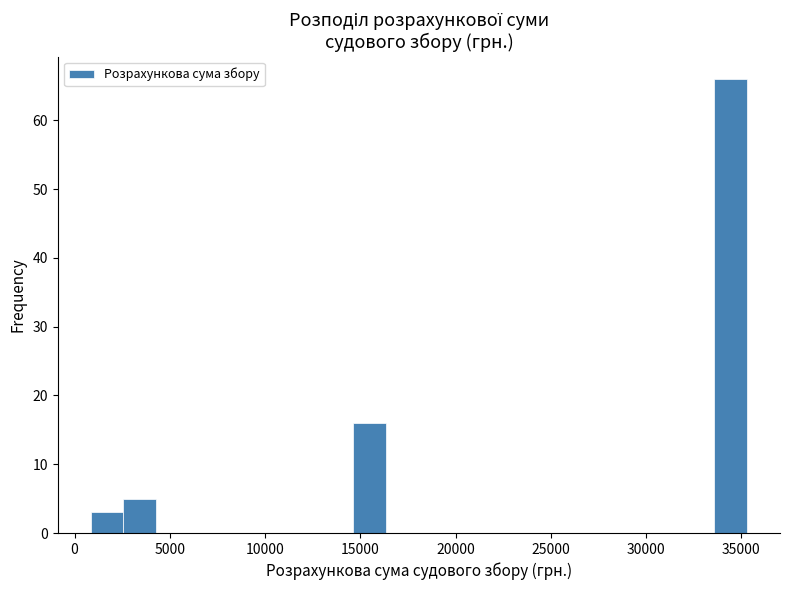

Read against the x-axis, roughly where is the centre of the tallest bar?

34500